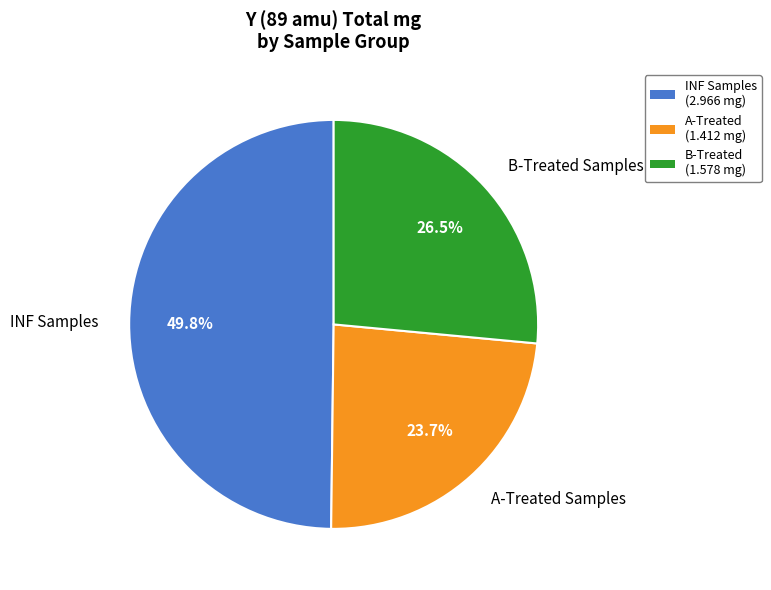

Which category has the smallest portion of the pie?

A-Treated Samples